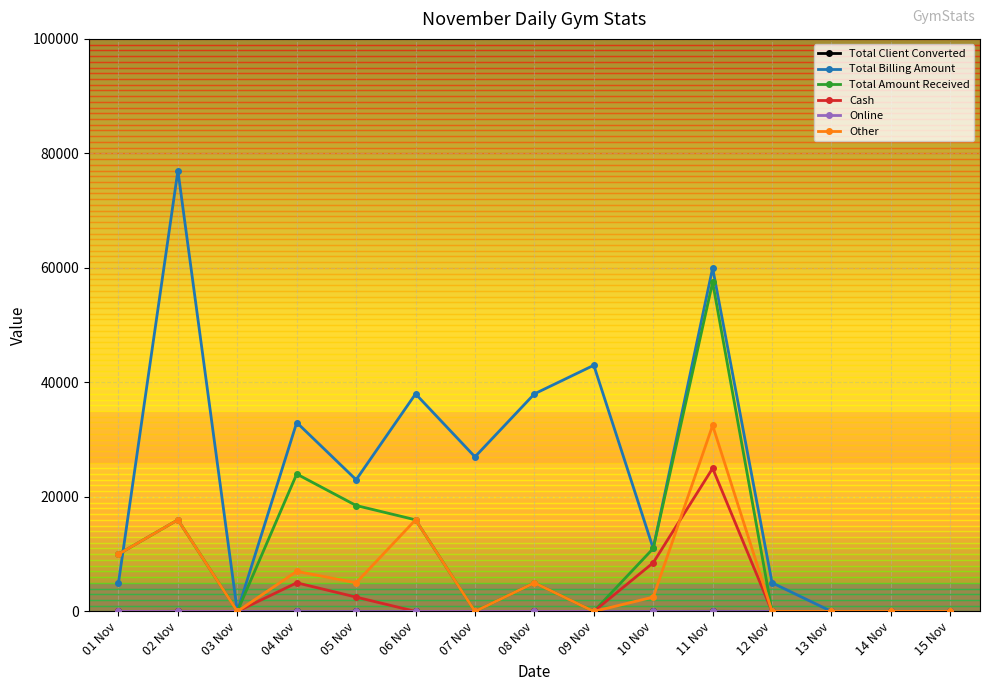

True or false: Other has a value of 0 at 09 Nov.

True